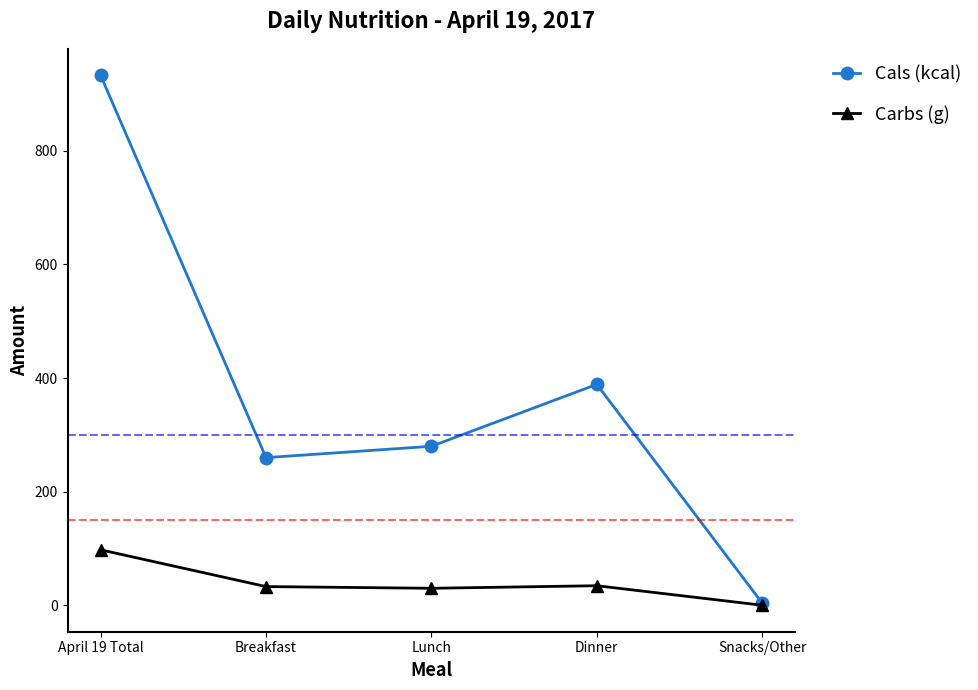

What is the minimum value shown in the chart?

0.2